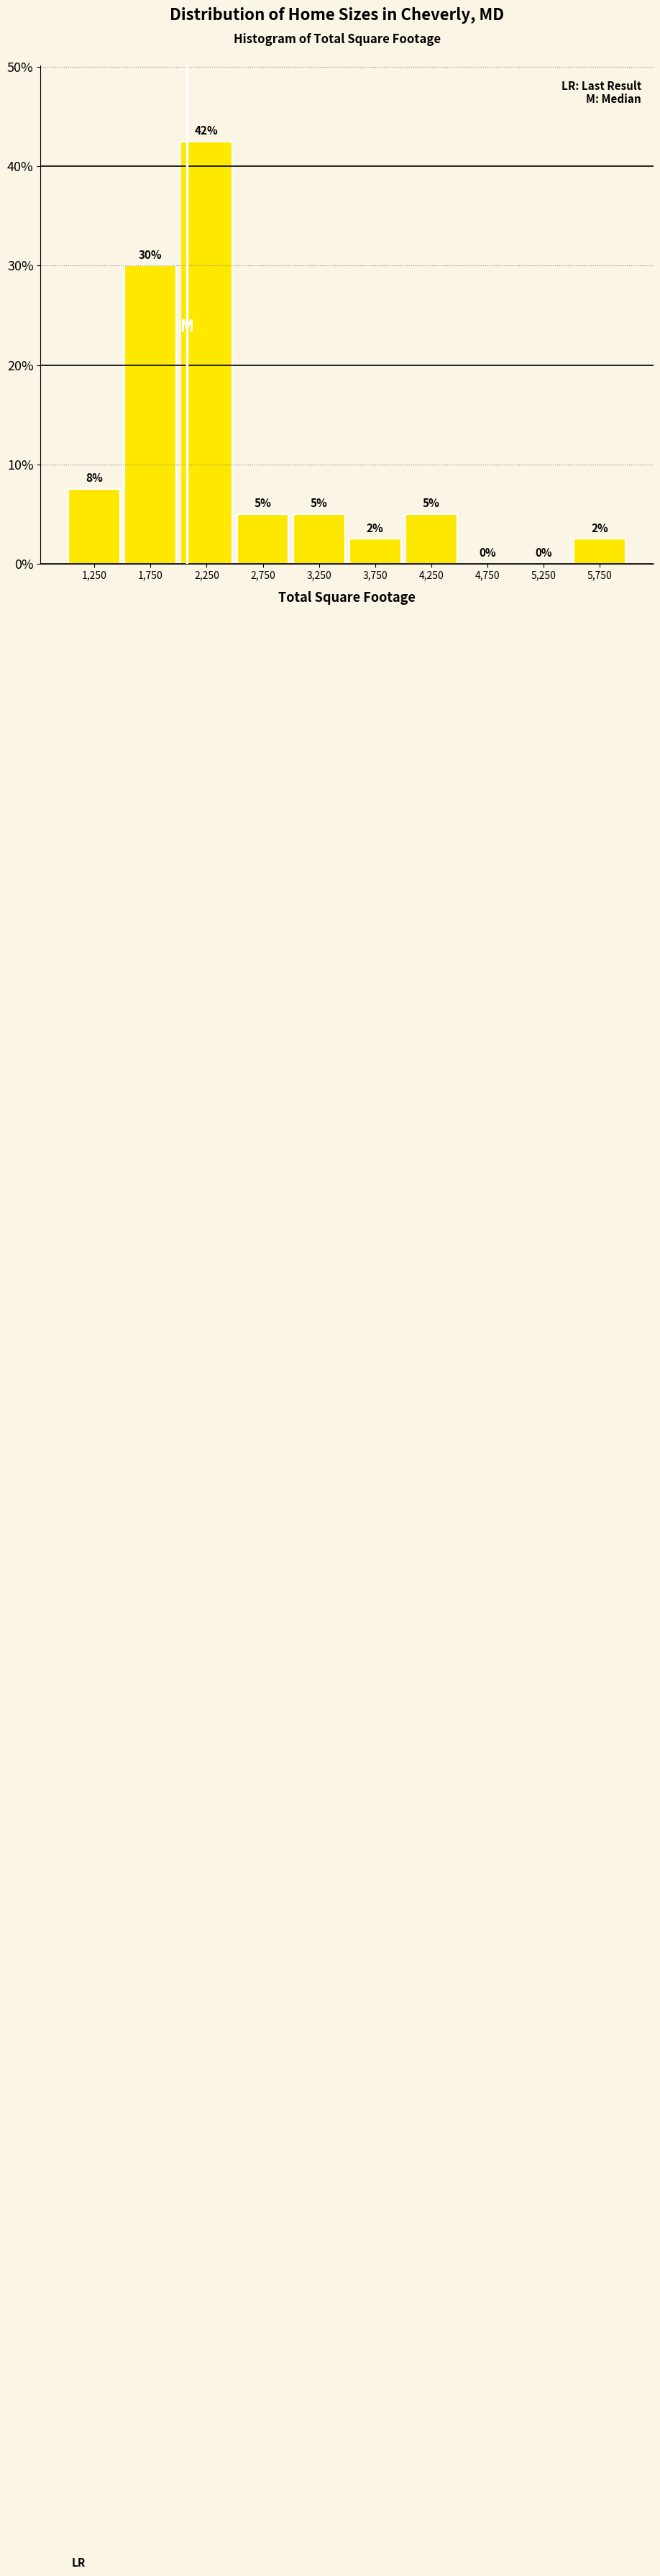

Over which range of the x-axis is the bar tallest?

2000 to 2500